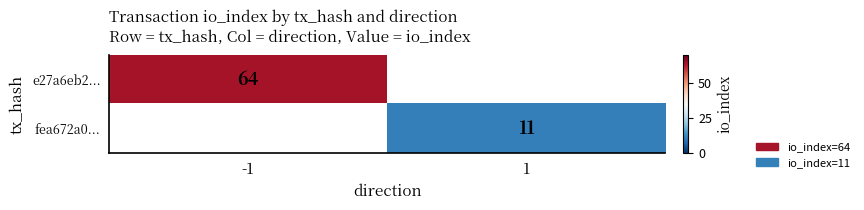

Is it true that fea672a0... equals 11 at 1?

True